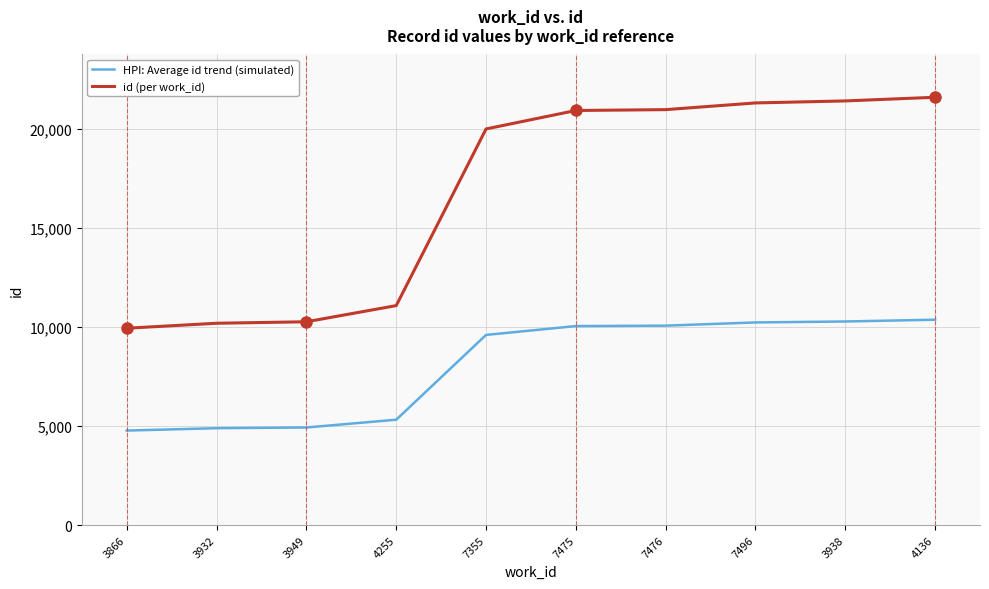

Where does the HPI: Average id trend (simulated) series first go above 10052?

7475